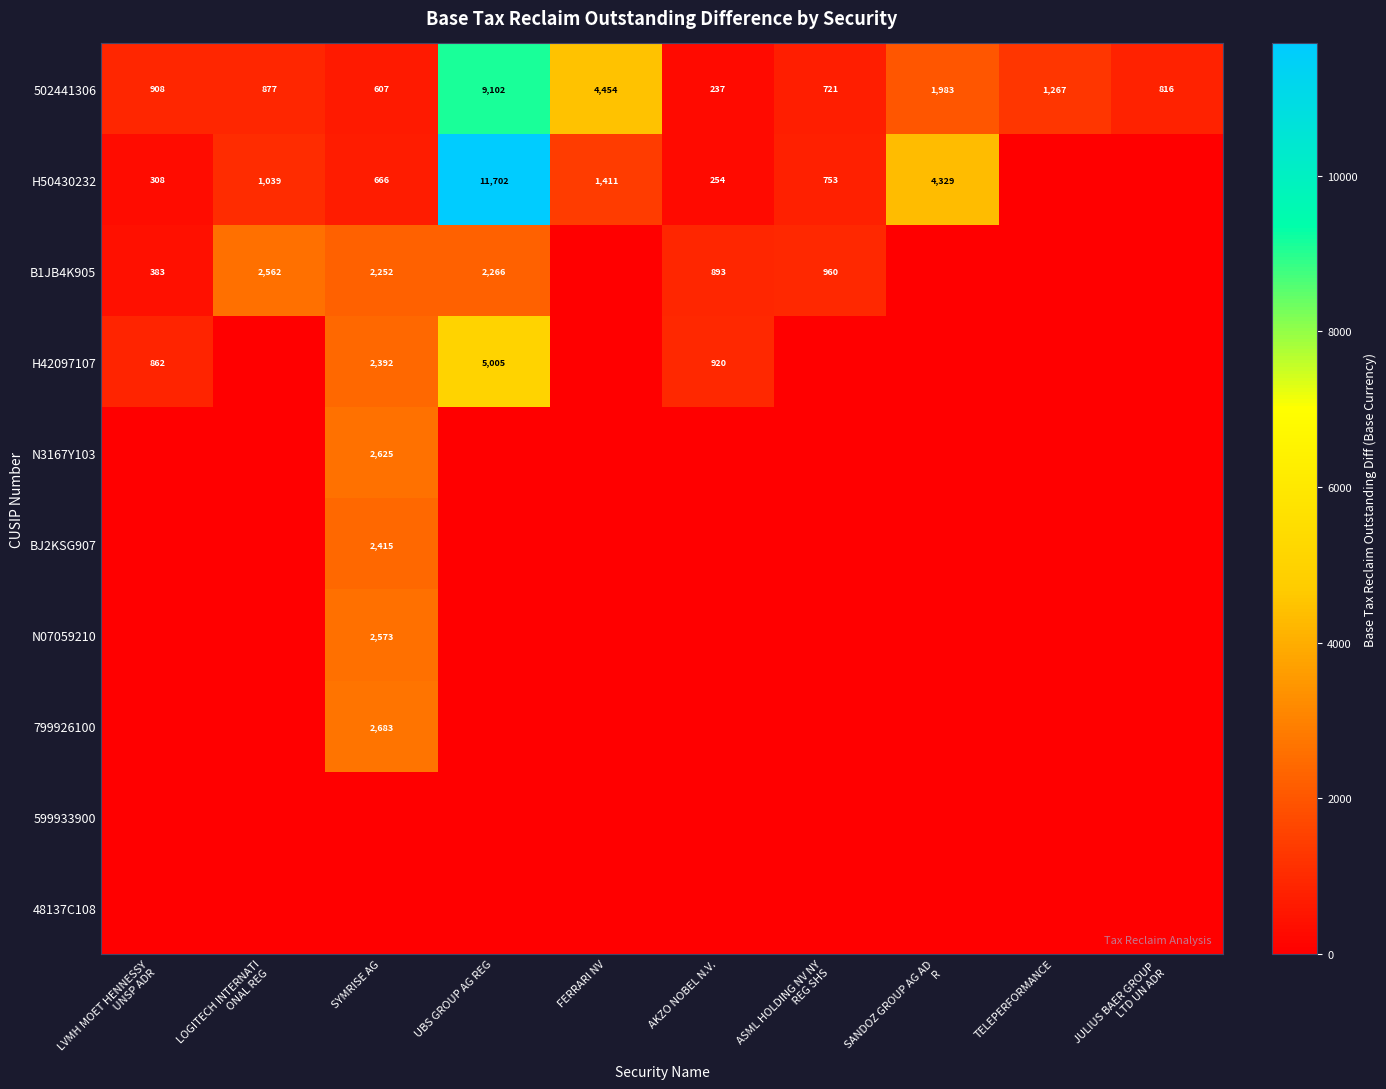

The value of H42097107 at AKZO NOBEL N.V. is 920. True or false?

True